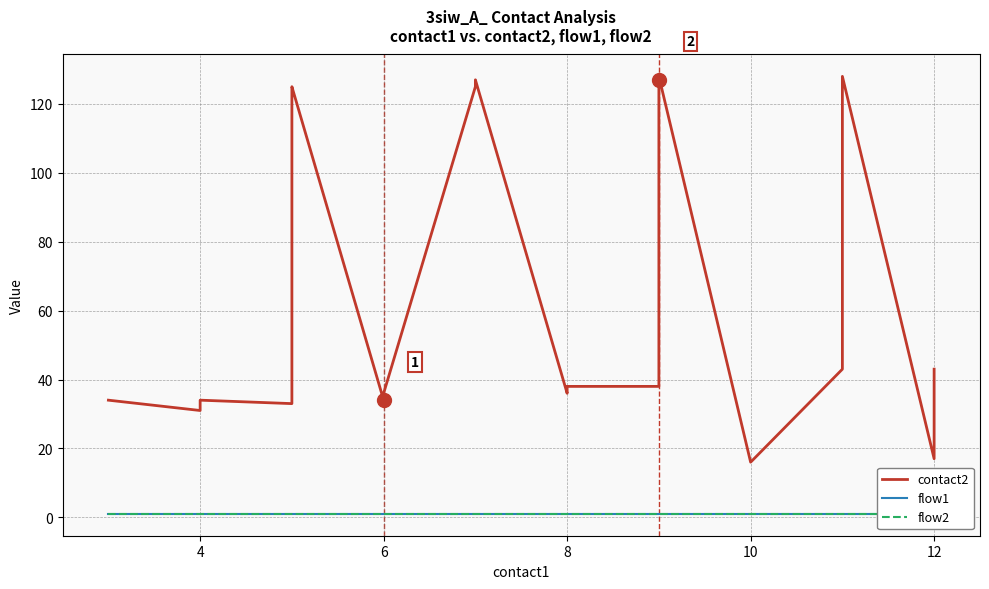

What is the sum of the flow2 values at 8 and 9?

2